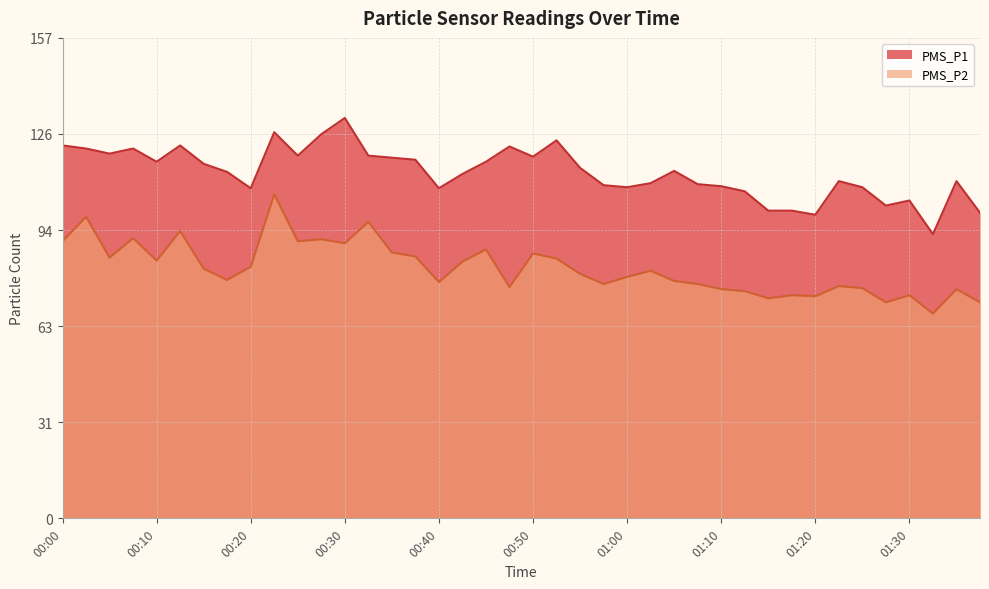

List the series in order of their peak value, lowest first.

PMS_P2, PMS_P1